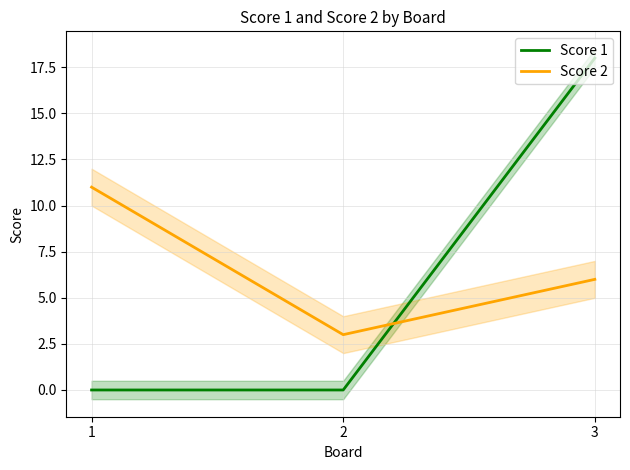

Is the value of Score 1 at 2 greater than the value of Score 2 at 2?

No